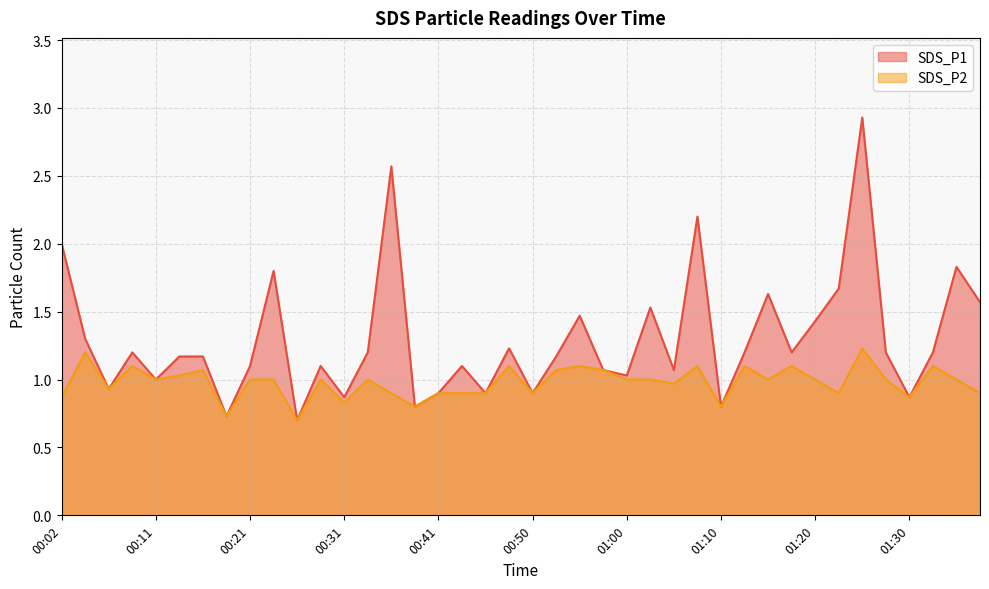

In SDS_P2, how many points are higher than both neighbors (excluding endpoints)?

12